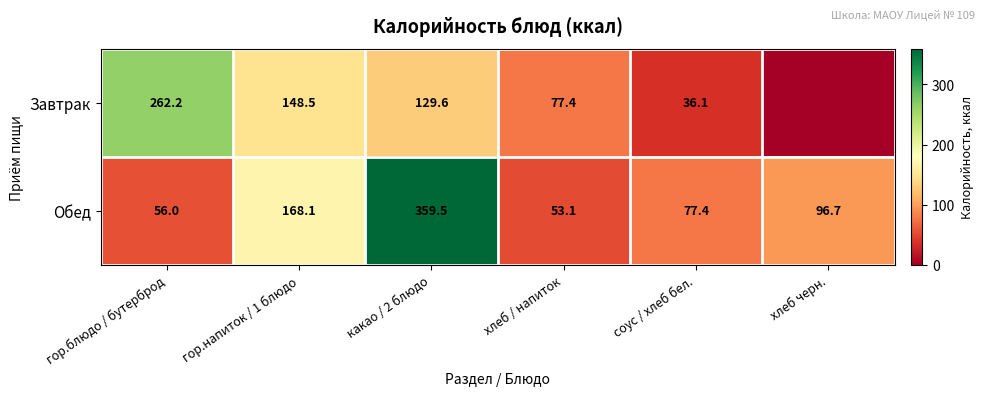

Is the value of Обед at гор.напиток / 1 блюдо greater than the value of Завтрак at хлеб / напиток?

Yes